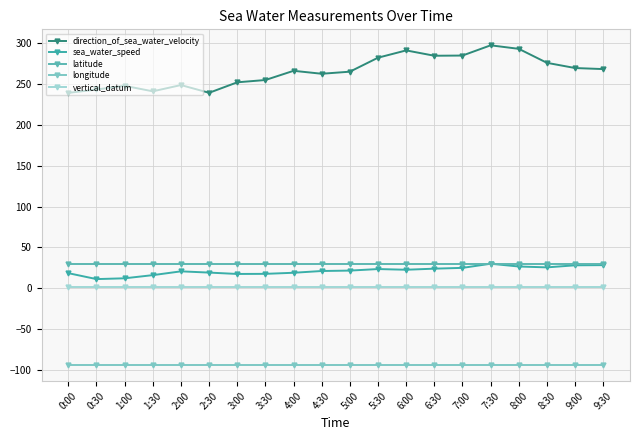

How many categories are shown in the chart?

20